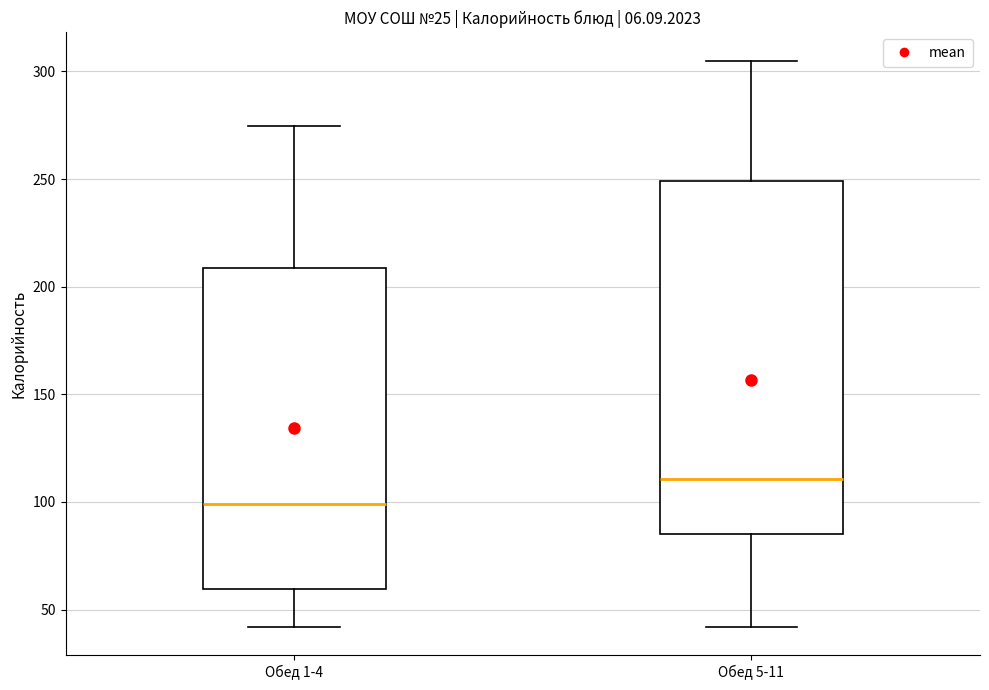

Reading left to right, read every box against the y-axis: the position of its median line, the range the box covers, and the ends of its whiskers. The values are not printed on the chart, so give them approximately, as read against the axis.

Обед 1-4: median 100, box 60 to 210, whiskers 40 to 275
Обед 5-11: median 110, box 85 to 250, whiskers 40 to 305